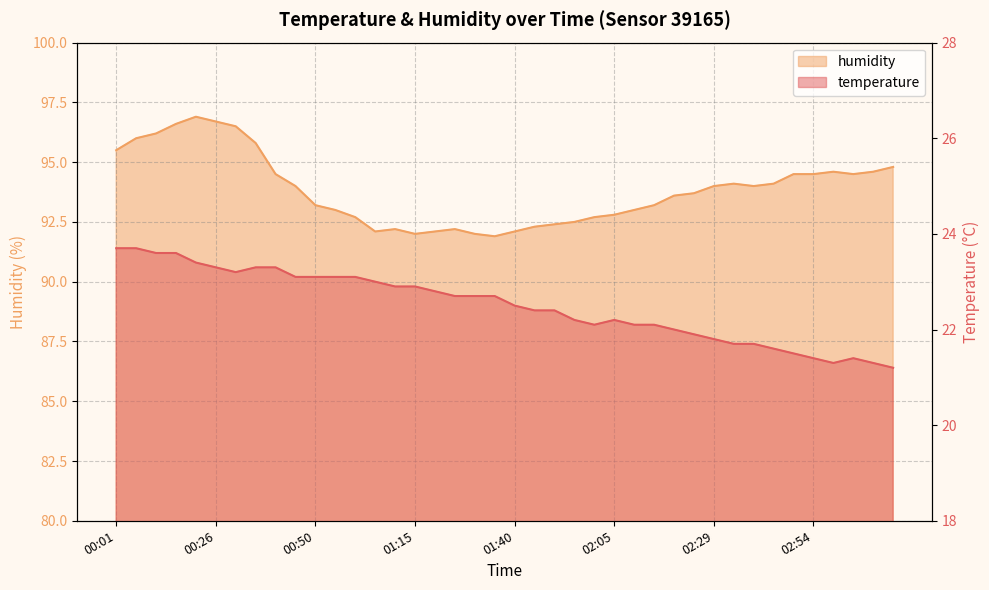

The humidity series shows 93.7 at 02:24. True or false?

True